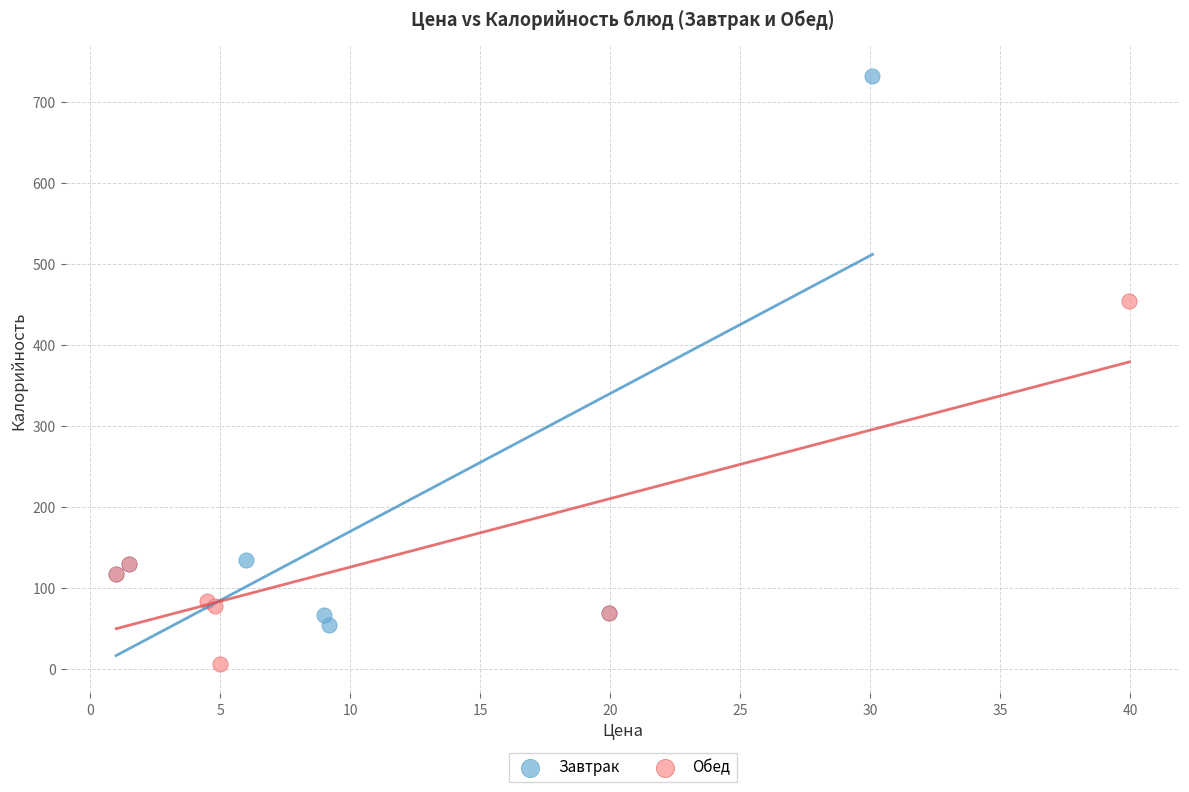

Which series reaches the maximum Y coordinate?

Завтрак